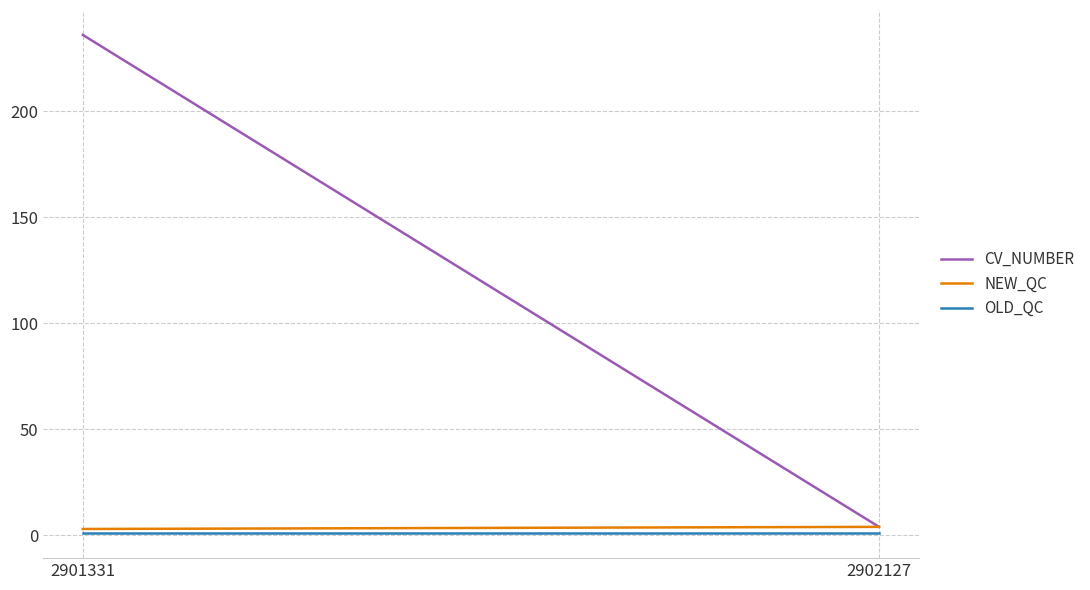

Reading left to right, transcribe all the data shown in this chart.

CV_NUMBER: 2901331=236	2902127=4
NEW_QC: 2901331=3	2902127=4
OLD_QC: 2901331=1	2902127=1